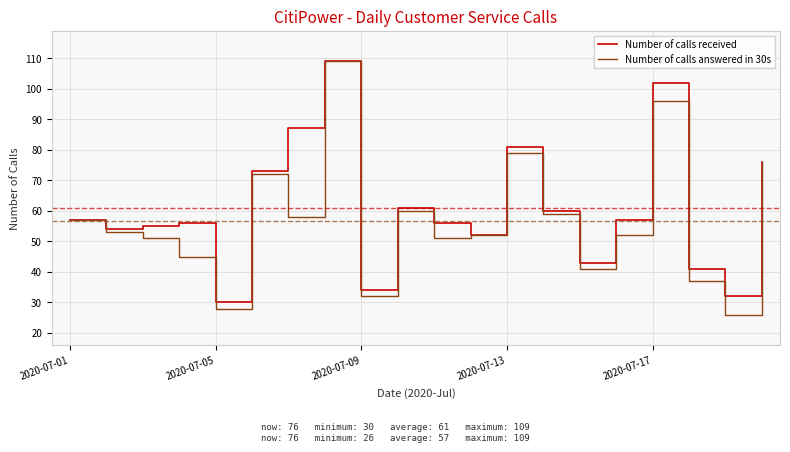

What is the smallest value displayed?

26